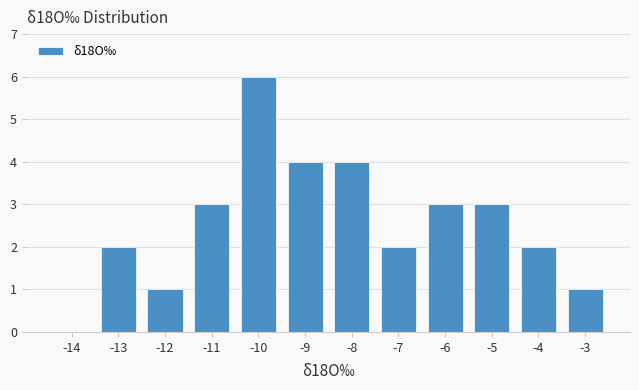

Reading left to right, transcribe all the data shown in this chart.

-14=0	-13=2	-12=1	-11=3	-10=6	-9=4	-8=4	-7=2	-6=3	-5=3	-4=2	-3=1